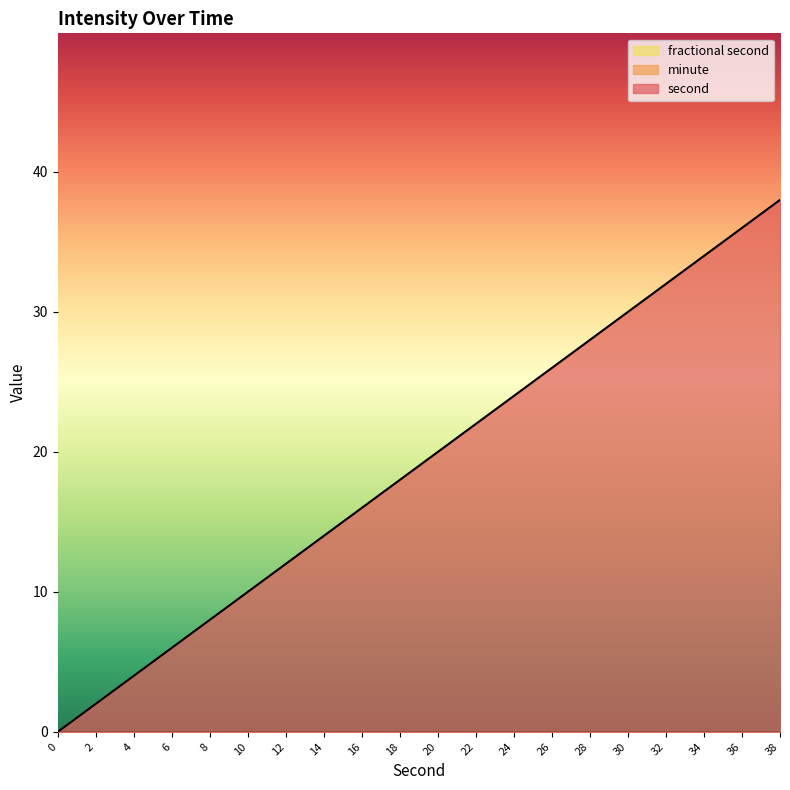

Which series has the largest range (max minus min)?

second